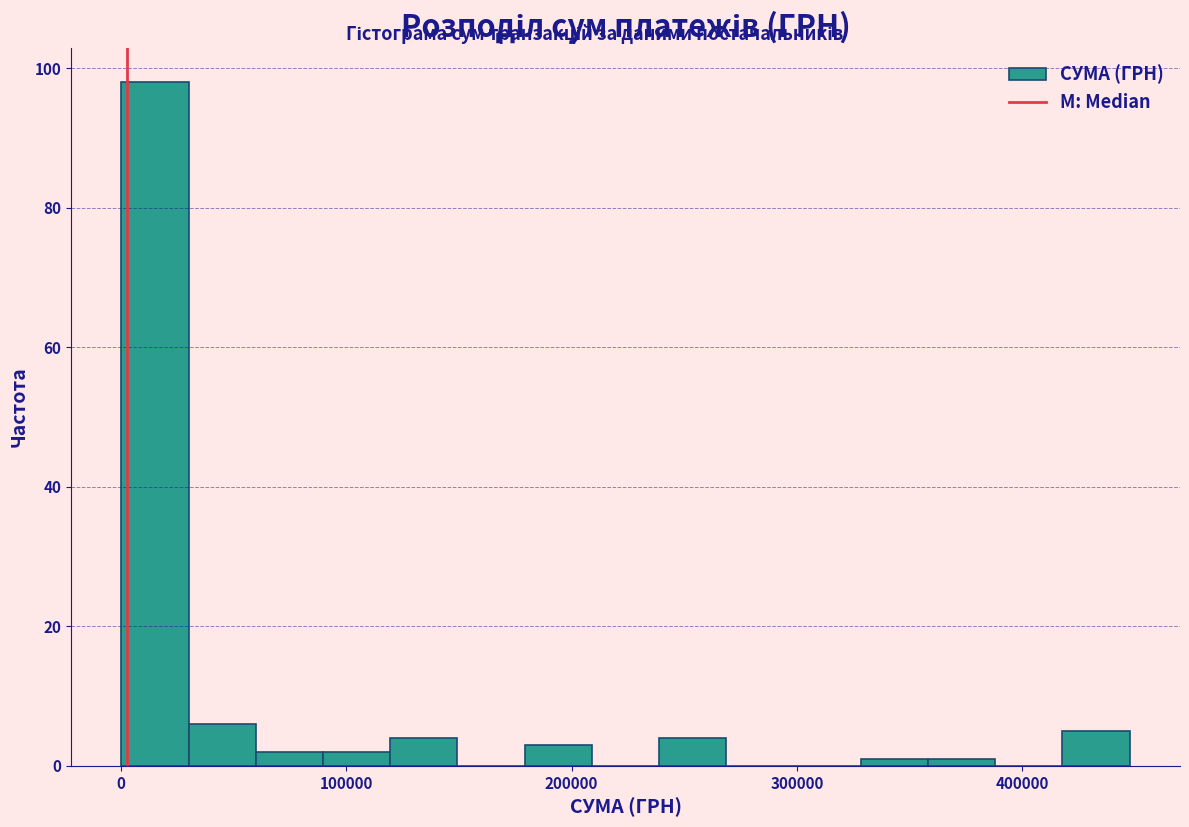

Read against the x-axis, roughly where is the centre of the tallest bar?

20000